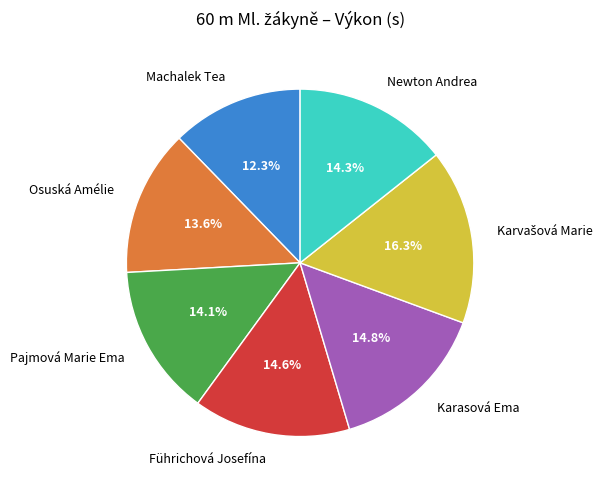

Is there any slice that represents more than half of the pie?

No